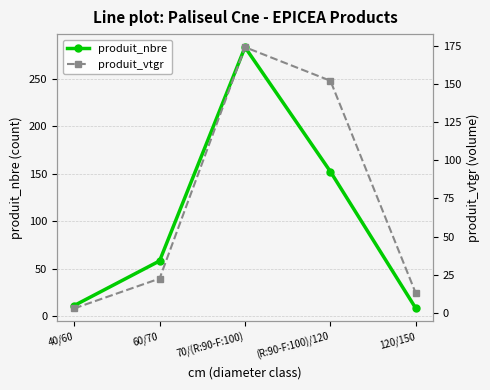

Does the chart display data point markers on the line(s)?

Yes